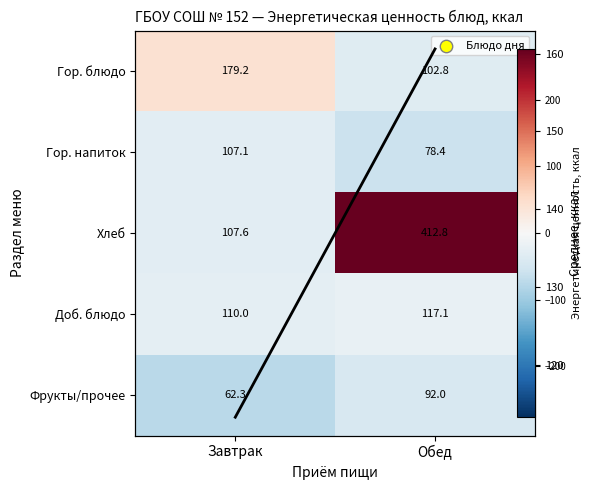

Which category has the highest value in the Фрукты/прочее series?

Обед